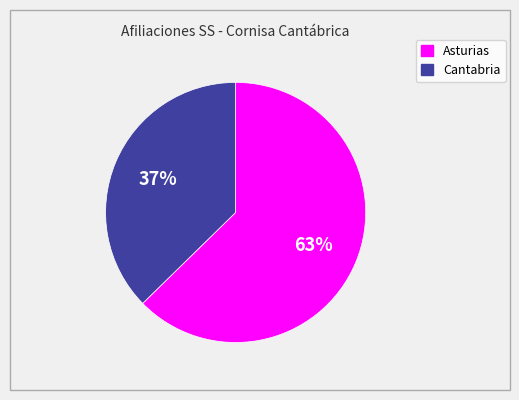

Which category accounts for the majority?

Asturias